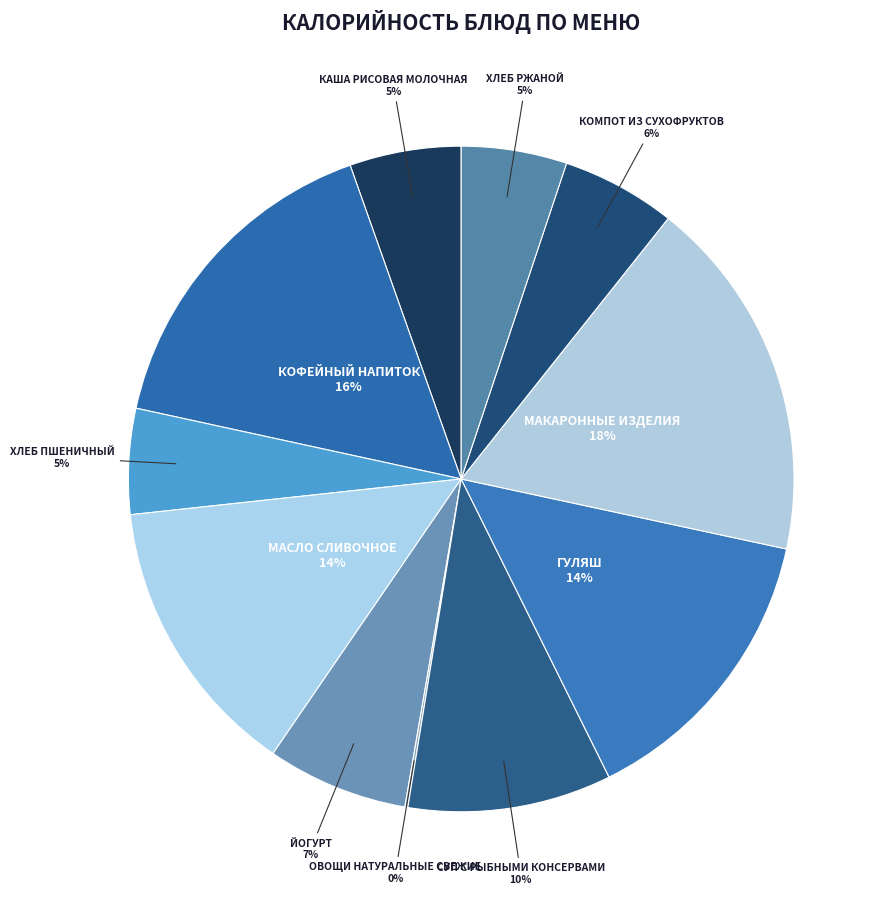

Is there a majority slice in this chart?

No